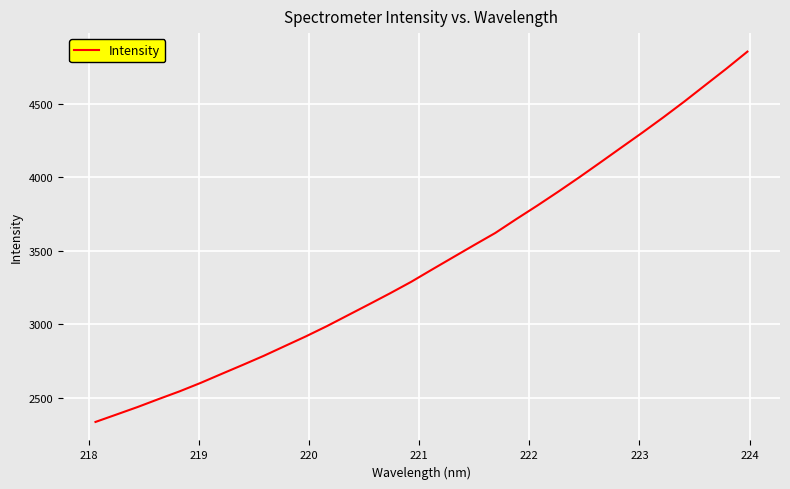

What is the smallest value displayed?

2335.3